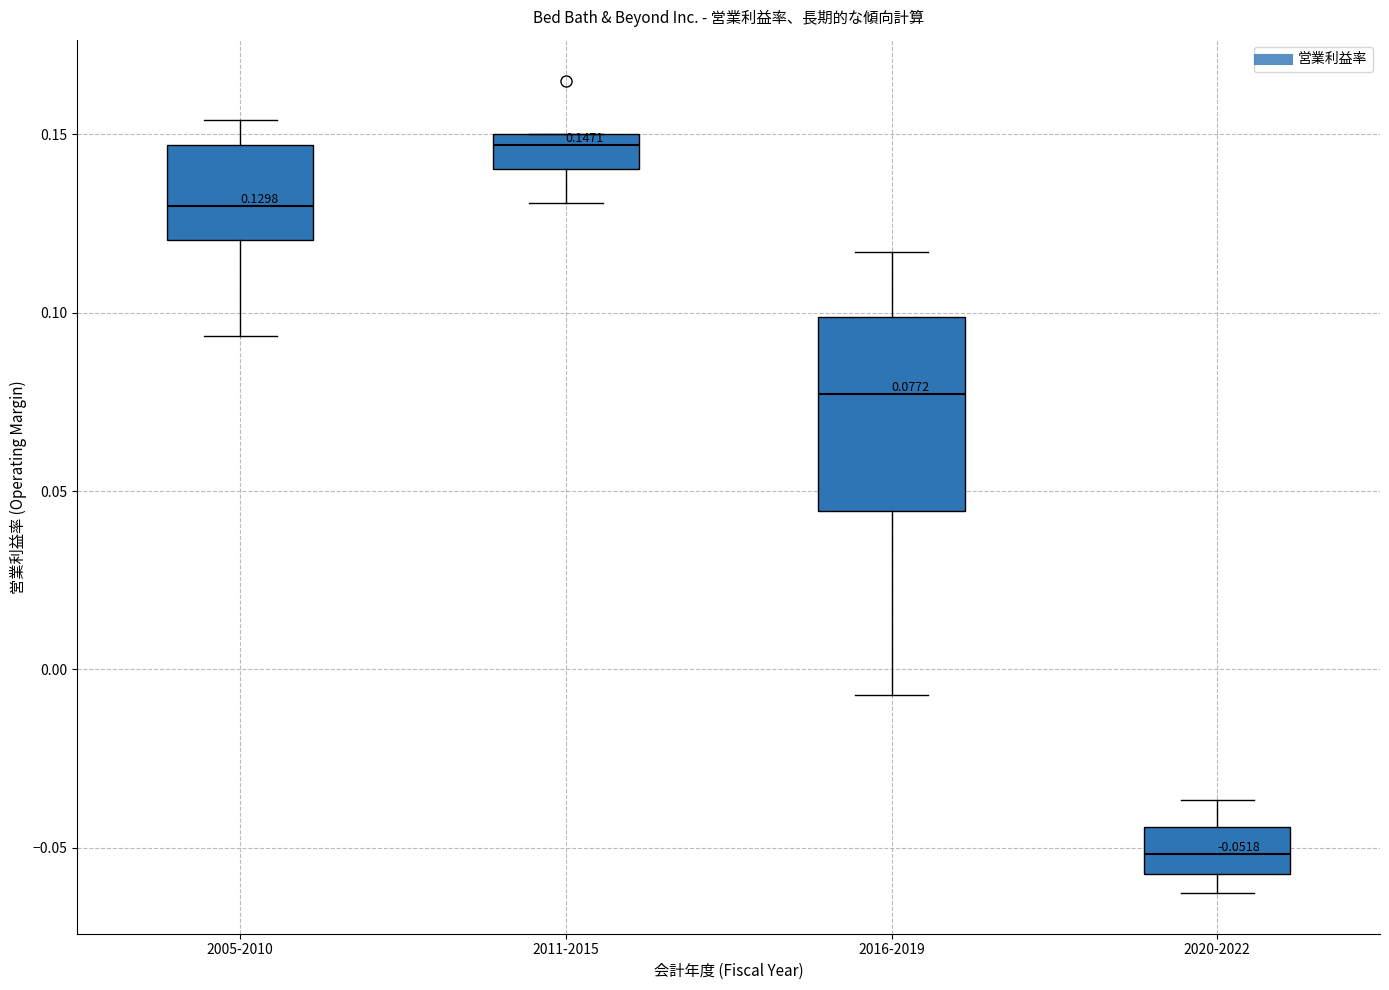

Which box has the highest median line?

2011-2015